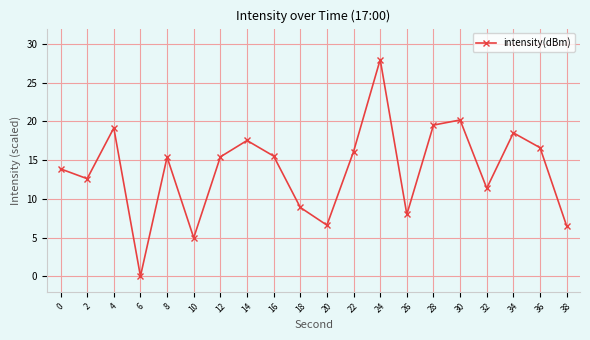

How many distinct data groups are displayed?

1